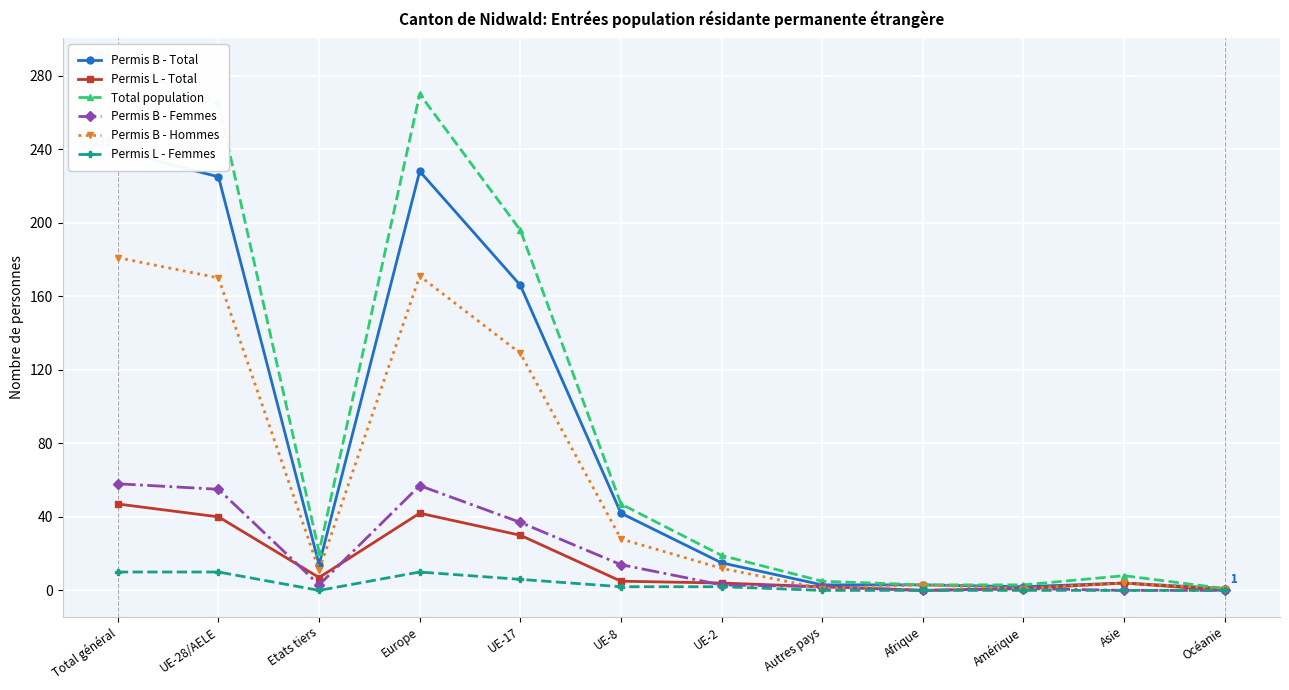

Reading left to right, extract all data points from this chart.

Permis B - Total: 239	225	14	228	166	42	15	3	3	2	4	1
Permis L - Total: 47	40	7	42	30	5	4	2	0	1	4	0
Total population: 286	265	21	270	196	47	19	5	3	3	8	1
Permis B - Femmes: 58	55	3	57	37	14	3	2	0	1	0	0
Permis B - Hommes: 181	170	11	171	129	28	12	1	3	1	4	1
Permis L - Femmes: 10	10	0	10	6	2	2	0	0	0	0	0